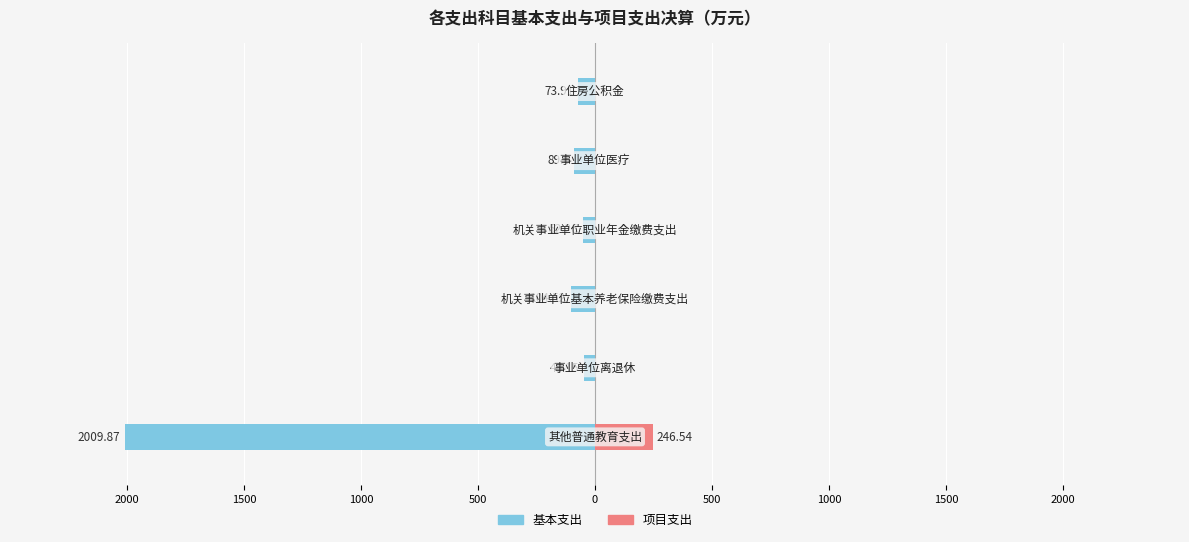

At how many categories does at least one series exceed -1910?

6